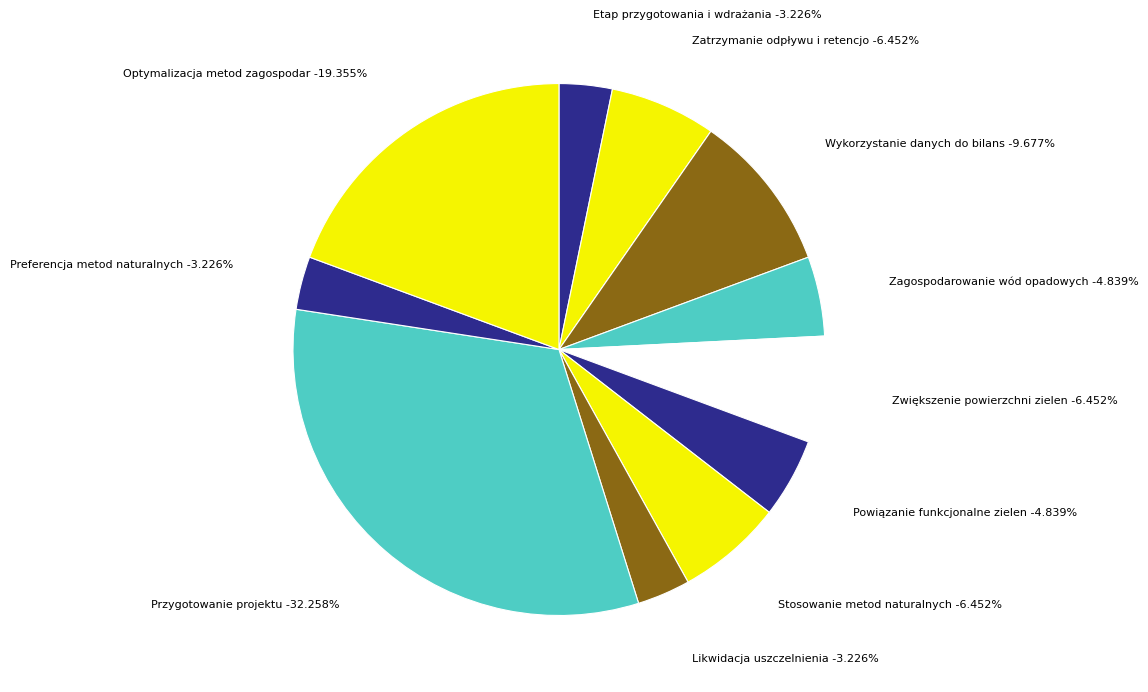

Which slice is the smallest?

Etap przygotowania i wdrażania MPA